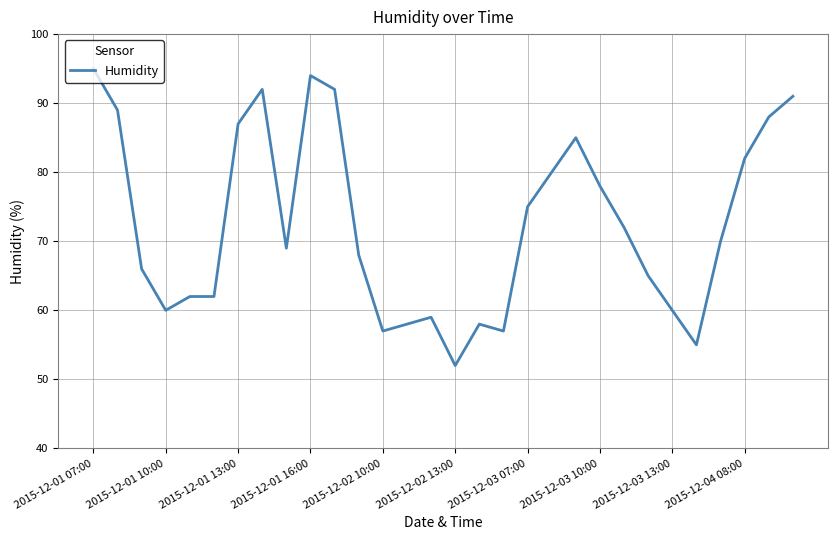

What is the difference between the maximum and minimum values?

43